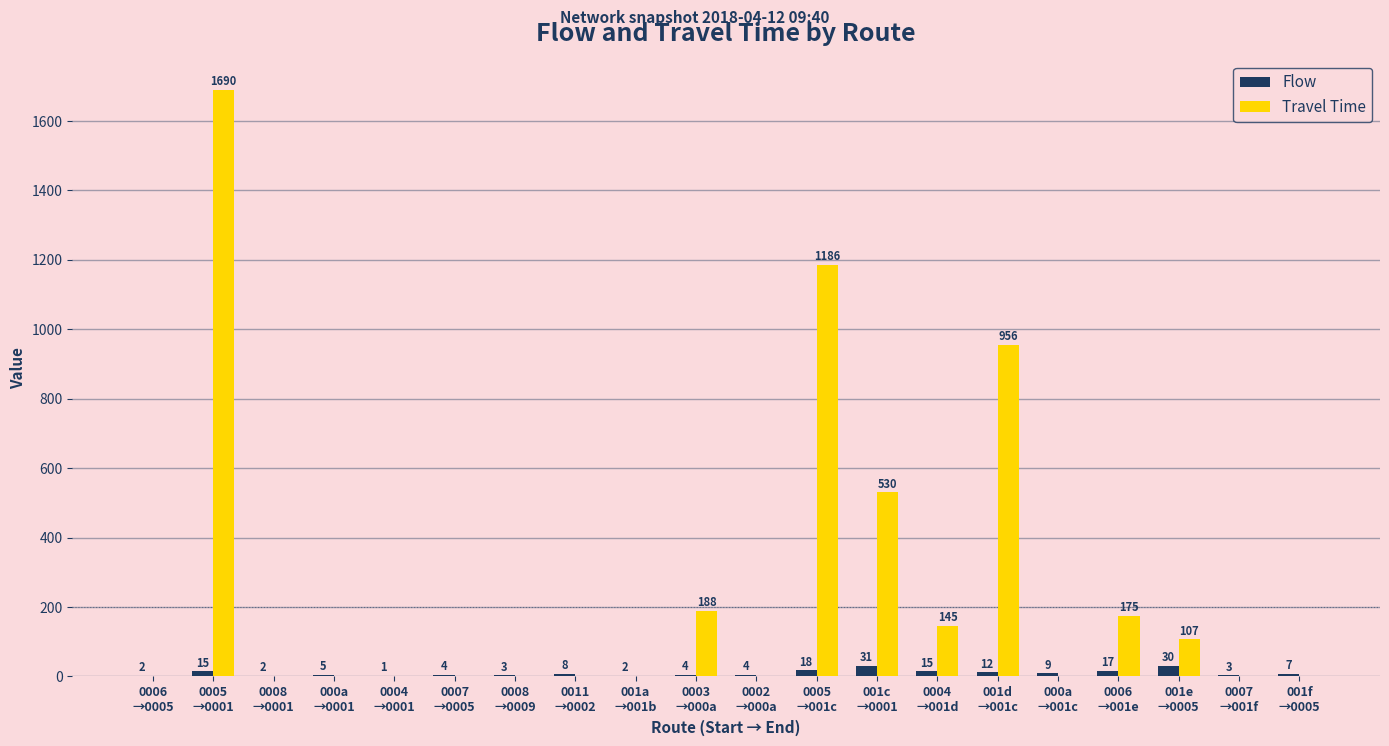

The value of Travel Time at 0002
→000a is 0. True or false?

True